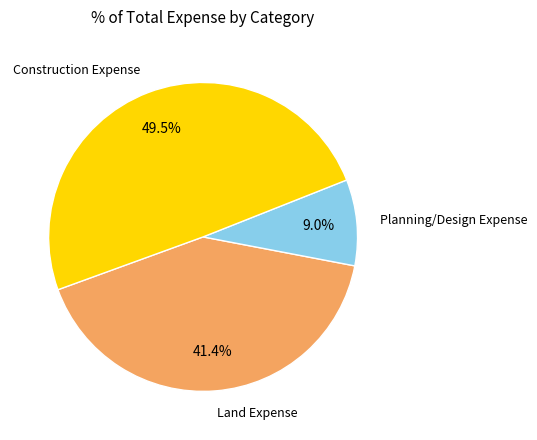

Is there any slice that represents more than half of the pie?

No